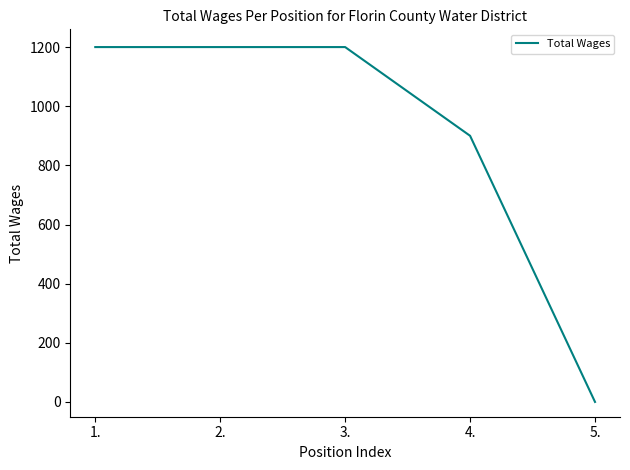

Count the number of categories in the chart.

5